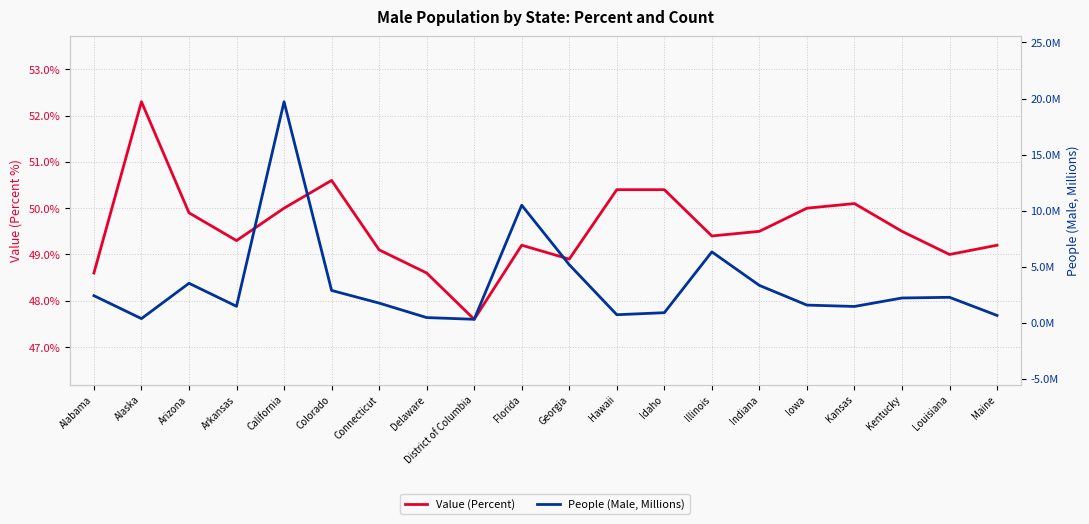

True or false: People (Male, Millions) and Value (Percent) intersect in this chart.

False